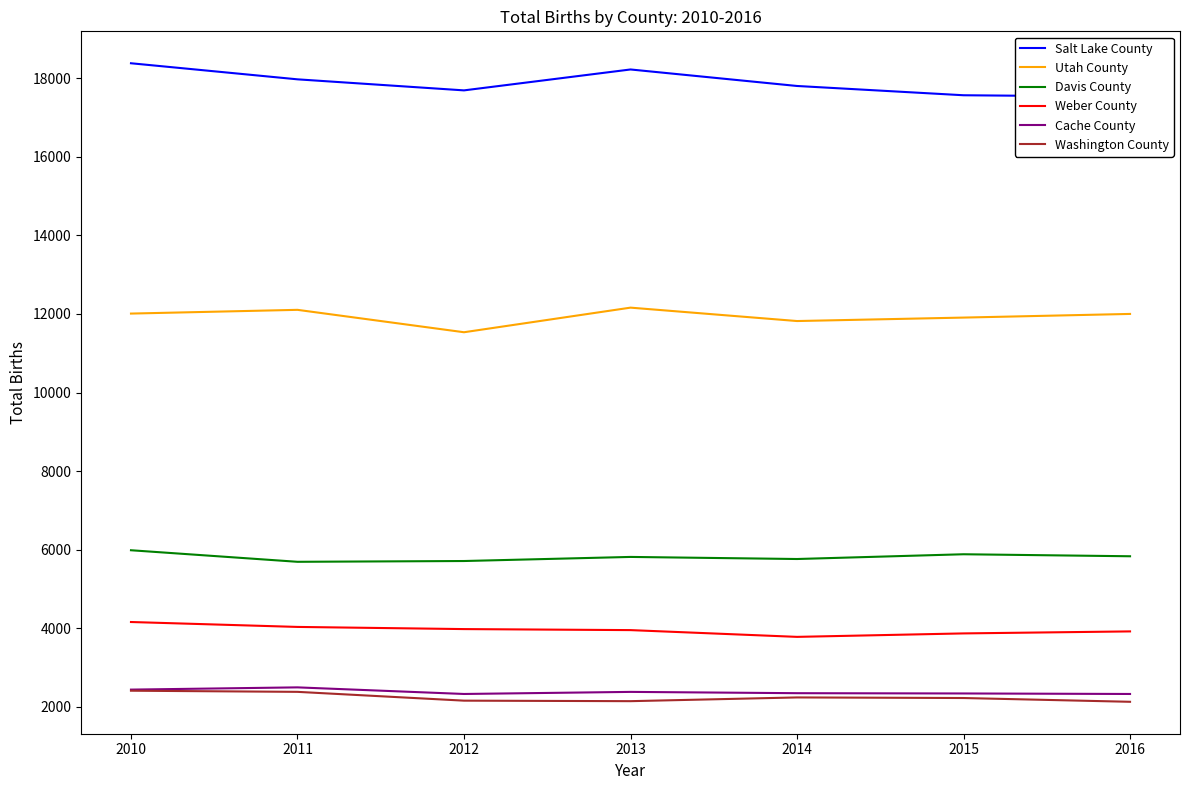

Reading left to right, what are all the values shown in this chart?

Salt Lake County: 18379	17970	17689	18221	17801	17565	17529
Utah County: 12010	12105	11535	12161	11820	11908	12001
Davis County: 5988	5694	5714	5818	5765	5886	5835
Weber County: 4162	4037	3982	3956	3784	3872	3923
Cache County: 2442	2499	2331	2384	2351	2344	2331
Washington County: 2414	2385	2161	2148	2243	2228	2132